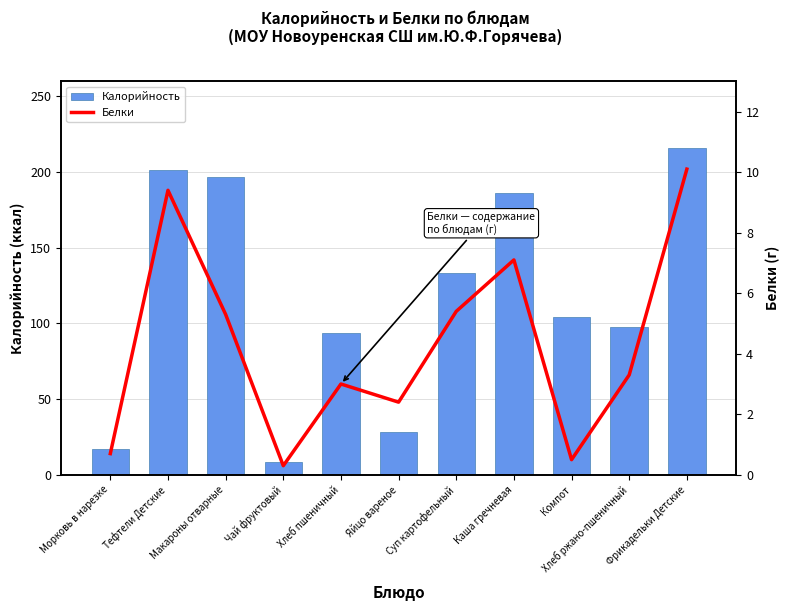

The value of Калорийность at Фрикадельки Детские is 215.7. True or false?

True